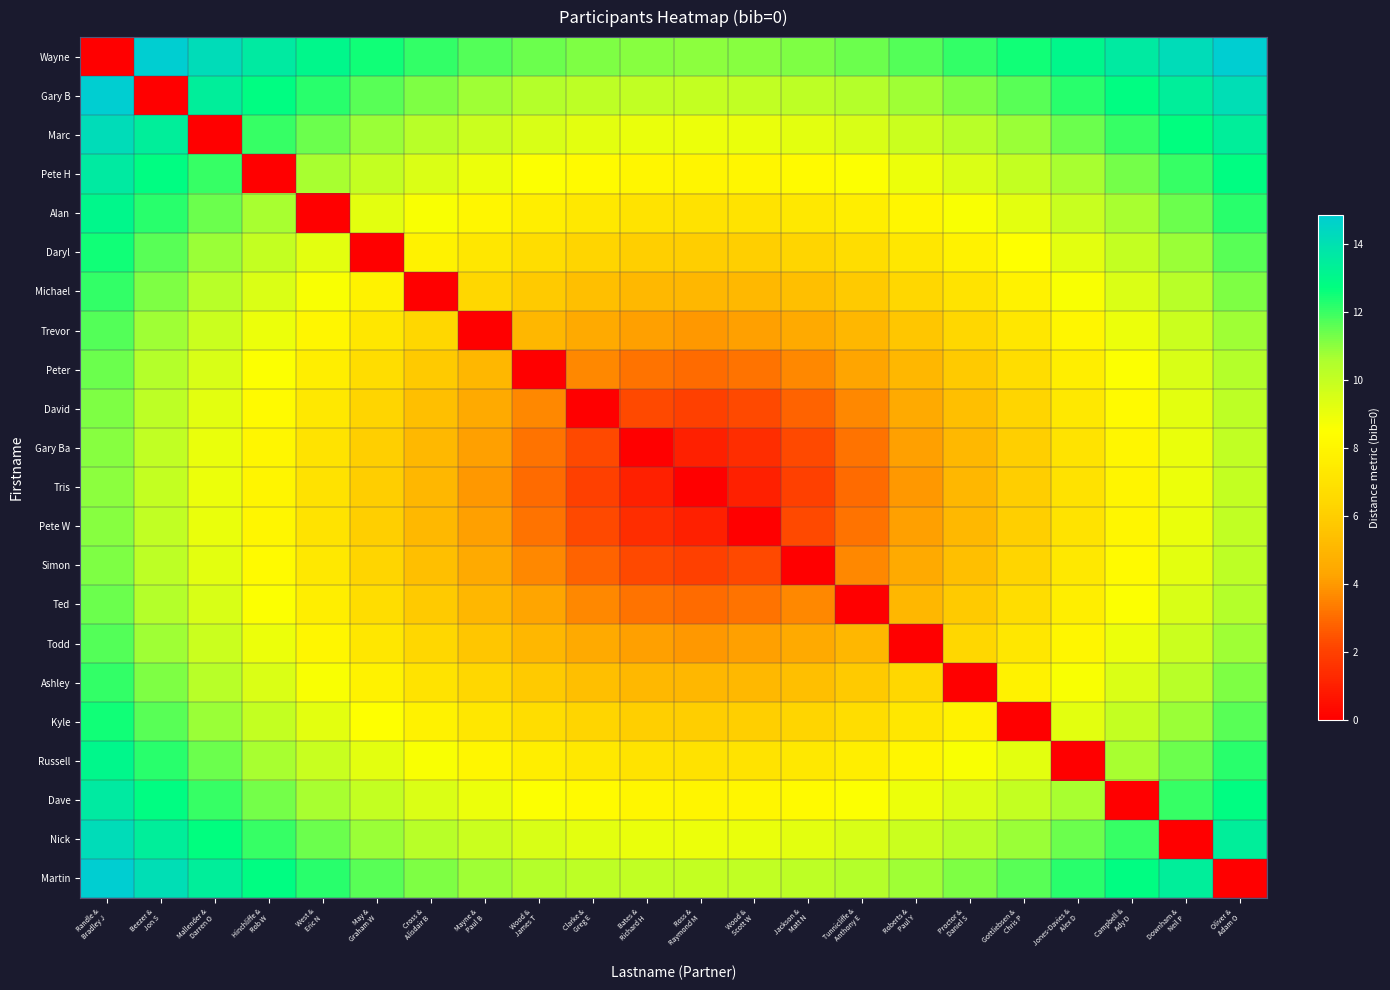

Reading right to left, transcribe all the data shown in this chart.

Wayne: Oliver &
Adam O=14.9	Downham &
Neil P=14.2	Campbell &
Ady D=13.6	Jones-Davies &
Alex D=13.0	Gottliebsen &
Chris P=12.5	Proctor &
Daniel S=12.1	Roberts &
Paul Y=11.7	Tunnicliffe &
Anthony E=11.4	Jackson &
Matt N=11.2	Wood &
Scott W=11.0	Ross &
Raymond M=11.0	Bates &
Richard H=11.0	Clarke &
Greg E=11.2	Wood &
James T=11.4	Mayne &
Paul B=11.7	Cross &
Alisdair B=12.1	May &
Graham W=12.5	West &
Eric N=13.0	Hinchliffe &
Rob W=13.6	Mallender &
Darren O=14.2	Beezer &
Jon S=14.9	Randle &
Bradley J=0.0
Gary B: Oliver &
Adam O=14.1	Downham &
Neil P=13.5	Campbell &
Ady D=12.8	Jones-Davies &
Alex D=12.2	Gottliebsen &
Chris P=11.7	Proctor &
Daniel S=11.2	Roberts &
Paul Y=10.8	Tunnicliffe &
Anthony E=10.4	Jackson &
Matt N=10.2	Wood &
Scott W=10.0	Ross &
Raymond M=10.0	Bates &
Richard H=10.0	Clarke &
Greg E=10.2	Wood &
James T=10.4	Mayne &
Paul B=10.8	Cross &
Alisdair B=11.2	May &
Graham W=11.7	West &
Eric N=12.2	Hinchliffe &
Rob W=12.8	Mallender &
Darren O=13.5	Beezer &
Jon S=0.0	Randle &
Bradley J=14.9
Marc: Oliver &
Adam O=13.5	Downham &
Neil P=12.7	Campbell &
Ady D=12.0	Jones-Davies &
Alex D=11.4	Gottliebsen &
Chris P=10.8	Proctor &
Daniel S=10.3	Roberts &
Paul Y=9.8	Tunnicliffe &
Anthony E=9.5	Jackson &
Matt N=9.2	Wood &
Scott W=9.1	Ross &
Raymond M=9.0	Bates &
Richard H=9.1	Clarke &
Greg E=9.2	Wood &
James T=9.5	Mayne &
Paul B=9.8	Cross &
Alisdair B=10.3	May &
Graham W=10.8	West &
Eric N=11.4	Hinchliffe &
Rob W=12.0	Mallender &
Darren O=0.0	Beezer &
Jon S=13.5	Randle &
Bradley J=14.2
Pete H: Oliver &
Adam O=12.8	Downham &
Neil P=12.0	Campbell &
Ady D=11.3	Jones-Davies &
Alex D=10.6	Gottliebsen &
Chris P=10.0	Proctor &
Daniel S=9.4	Roberts &
Paul Y=8.9	Tunnicliffe &
Anthony E=8.5	Jackson &
Matt N=8.2	Wood &
Scott W=8.1	Ross &
Raymond M=8.0	Bates &
Richard H=8.1	Clarke &
Greg E=8.2	Wood &
James T=8.5	Mayne &
Paul B=8.9	Cross &
Alisdair B=9.4	May &
Graham W=10.0	West &
Eric N=10.6	Hinchliffe &
Rob W=0.0	Mallender &
Darren O=12.0	Beezer &
Jon S=12.8	Randle &
Bradley J=13.6
Alan: Oliver &
Adam O=12.2	Downham &
Neil P=11.4	Campbell &
Ady D=10.6	Jones-Davies &
Alex D=9.9	Gottliebsen &
Chris P=9.2	Proctor &
Daniel S=8.6	Roberts &
Paul Y=8.1	Tunnicliffe &
Anthony E=7.6	Jackson &
Matt N=7.3	Wood &
Scott W=7.1	Ross &
Raymond M=7.0	Bates &
Richard H=7.1	Clarke &
Greg E=7.3	Wood &
James T=7.6	Mayne &
Paul B=8.1	Cross &
Alisdair B=8.6	May &
Graham W=9.2	West &
Eric N=0.0	Hinchliffe &
Rob W=10.6	Mallender &
Darren O=11.4	Beezer &
Jon S=12.2	Randle &
Bradley J=13.0
Daryl: Oliver &
Adam O=11.7	Downham &
Neil P=10.8	Campbell &
Ady D=10.0	Jones-Davies &
Alex D=9.2	Gottliebsen &
Chris P=8.5	Proctor &
Daniel S=7.8	Roberts &
Paul Y=7.2	Tunnicliffe &
Anthony E=6.7	Jackson &
Matt N=6.3	Wood &
Scott W=6.1	Ross &
Raymond M=6.0	Bates &
Richard H=6.1	Clarke &
Greg E=6.3	Wood &
James T=6.7	Mayne &
Paul B=7.2	Cross &
Alisdair B=7.8	May &
Graham W=0.0	West &
Eric N=9.2	Hinchliffe &
Rob W=10.0	Mallender &
Darren O=10.8	Beezer &
Jon S=11.7	Randle &
Bradley J=12.5
Michael: Oliver &
Adam O=11.2	Downham &
Neil P=10.3	Campbell &
Ady D=9.4	Jones-Davies &
Alex D=8.6	Gottliebsen &
Chris P=7.8	Proctor &
Daniel S=7.1	Roberts &
Paul Y=6.4	Tunnicliffe &
Anthony E=5.8	Jackson &
Matt N=5.4	Wood &
Scott W=5.1	Ross &
Raymond M=5.0	Bates &
Richard H=5.1	Clarke &
Greg E=5.4	Wood &
James T=5.8	Mayne &
Paul B=6.4	Cross &
Alisdair B=0.0	May &
Graham W=7.8	West &
Eric N=8.6	Hinchliffe &
Rob W=9.4	Mallender &
Darren O=10.3	Beezer &
Jon S=11.2	Randle &
Bradley J=12.1
Trevor: Oliver &
Adam O=10.8	Downham &
Neil P=9.8	Campbell &
Ady D=8.9	Jones-Davies &
Alex D=8.1	Gottliebsen &
Chris P=7.2	Proctor &
Daniel S=6.4	Roberts &
Paul Y=5.7	Tunnicliffe &
Anthony E=5.0	Jackson &
Matt N=4.5	Wood &
Scott W=4.1	Ross &
Raymond M=4.0	Bates &
Richard H=4.1	Clarke &
Greg E=4.5	Wood &
James T=5.0	Mayne &
Paul B=0.0	Cross &
Alisdair B=6.4	May &
Graham W=7.2	West &
Eric N=8.1	Hinchliffe &
Rob W=8.9	Mallender &
Darren O=9.8	Beezer &
Jon S=10.8	Randle &
Bradley J=11.7
Peter: Oliver &
Adam O=10.4	Downham &
Neil P=9.5	Campbell &
Ady D=8.5	Jones-Davies &
Alex D=7.6	Gottliebsen &
Chris P=6.7	Proctor &
Daniel S=5.8	Roberts &
Paul Y=5.0	Tunnicliffe &
Anthony E=4.2	Jackson &
Matt N=3.6	Wood &
Scott W=3.2	Ross &
Raymond M=3.0	Bates &
Richard H=3.2	Clarke &
Greg E=3.6	Wood &
James T=0.0	Mayne &
Paul B=5.0	Cross &
Alisdair B=5.8	May &
Graham W=6.7	West &
Eric N=7.6	Hinchliffe &
Rob W=8.5	Mallender &
Darren O=9.5	Beezer &
Jon S=10.4	Randle &
Bradley J=11.4
David: Oliver &
Adam O=10.2	Downham &
Neil P=9.2	Campbell &
Ady D=8.2	Jones-Davies &
Alex D=7.3	Gottliebsen &
Chris P=6.3	Proctor &
Daniel S=5.4	Roberts &
Paul Y=4.5	Tunnicliffe &
Anthony E=3.6	Jackson &
Matt N=2.8	Wood &
Scott W=2.2	Ross &
Raymond M=2.0	Bates &
Richard H=2.2	Clarke &
Greg E=0.0	Wood &
James T=3.6	Mayne &
Paul B=4.5	Cross &
Alisdair B=5.4	May &
Graham W=6.3	West &
Eric N=7.3	Hinchliffe &
Rob W=8.2	Mallender &
Darren O=9.2	Beezer &
Jon S=10.2	Randle &
Bradley J=11.2
Gary Ba: Oliver &
Adam O=10.0	Downham &
Neil P=9.1	Campbell &
Ady D=8.1	Jones-Davies &
Alex D=7.1	Gottliebsen &
Chris P=6.1	Proctor &
Daniel S=5.1	Roberts &
Paul Y=4.1	Tunnicliffe &
Anthony E=3.2	Jackson &
Matt N=2.2	Wood &
Scott W=1.4	Ross &
Raymond M=1.0	Bates &
Richard H=0.0	Clarke &
Greg E=2.2	Wood &
James T=3.2	Mayne &
Paul B=4.1	Cross &
Alisdair B=5.1	May &
Graham W=6.1	West &
Eric N=7.1	Hinchliffe &
Rob W=8.1	Mallender &
Darren O=9.1	Beezer &
Jon S=10.0	Randle &
Bradley J=11.0
Tris: Oliver &
Adam O=10.0	Downham &
Neil P=9.0	Campbell &
Ady D=8.0	Jones-Davies &
Alex D=7.0	Gottliebsen &
Chris P=6.0	Proctor &
Daniel S=5.0	Roberts &
Paul Y=4.0	Tunnicliffe &
Anthony E=3.0	Jackson &
Matt N=2.0	Wood &
Scott W=1.0	Ross &
Raymond M=0.0	Bates &
Richard H=1.0	Clarke &
Greg E=2.0	Wood &
James T=3.0	Mayne &
Paul B=4.0	Cross &
Alisdair B=5.0	May &
Graham W=6.0	West &
Eric N=7.0	Hinchliffe &
Rob W=8.0	Mallender &
Darren O=9.0	Beezer &
Jon S=10.0	Randle &
Bradley J=11.0
Pete W: Oliver &
Adam O=10.0	Downham &
Neil P=9.1	Campbell &
Ady D=8.1	Jones-Davies &
Alex D=7.1	Gottliebsen &
Chris P=6.1	Proctor &
Daniel S=5.1	Roberts &
Paul Y=4.1	Tunnicliffe &
Anthony E=3.2	Jackson &
Matt N=2.2	Wood &
Scott W=0.0	Ross &
Raymond M=1.0	Bates &
Richard H=1.4	Clarke &
Greg E=2.2	Wood &
James T=3.2	Mayne &
Paul B=4.1	Cross &
Alisdair B=5.1	May &
Graham W=6.1	West &
Eric N=7.1	Hinchliffe &
Rob W=8.1	Mallender &
Darren O=9.1	Beezer &
Jon S=10.0	Randle &
Bradley J=11.0
Simon: Oliver &
Adam O=10.2	Downham &
Neil P=9.2	Campbell &
Ady D=8.2	Jones-Davies &
Alex D=7.3	Gottliebsen &
Chris P=6.3	Proctor &
Daniel S=5.4	Roberts &
Paul Y=4.5	Tunnicliffe &
Anthony E=3.6	Jackson &
Matt N=0.0	Wood &
Scott W=2.2	Ross &
Raymond M=2.0	Bates &
Richard H=2.2	Clarke &
Greg E=2.8	Wood &
James T=3.6	Mayne &
Paul B=4.5	Cross &
Alisdair B=5.4	May &
Graham W=6.3	West &
Eric N=7.3	Hinchliffe &
Rob W=8.2	Mallender &
Darren O=9.2	Beezer &
Jon S=10.2	Randle &
Bradley J=11.2
Ted: Oliver &
Adam O=10.4	Downham &
Neil P=9.5	Campbell &
Ady D=8.5	Jones-Davies &
Alex D=7.6	Gottliebsen &
Chris P=6.7	Proctor &
Daniel S=5.8	Roberts &
Paul Y=5.0	Tunnicliffe &
Anthony E=0.0	Jackson &
Matt N=3.6	Wood &
Scott W=3.2	Ross &
Raymond M=3.0	Bates &
Richard H=3.2	Clarke &
Greg E=3.6	Wood &
James T=4.2	Mayne &
Paul B=5.0	Cross &
Alisdair B=5.8	May &
Graham W=6.7	West &
Eric N=7.6	Hinchliffe &
Rob W=8.5	Mallender &
Darren O=9.5	Beezer &
Jon S=10.4	Randle &
Bradley J=11.4
Todd: Oliver &
Adam O=10.8	Downham &
Neil P=9.8	Campbell &
Ady D=8.9	Jones-Davies &
Alex D=8.1	Gottliebsen &
Chris P=7.2	Proctor &
Daniel S=6.4	Roberts &
Paul Y=0.0	Tunnicliffe &
Anthony E=5.0	Jackson &
Matt N=4.5	Wood &
Scott W=4.1	Ross &
Raymond M=4.0	Bates &
Richard H=4.1	Clarke &
Greg E=4.5	Wood &
James T=5.0	Mayne &
Paul B=5.7	Cross &
Alisdair B=6.4	May &
Graham W=7.2	West &
Eric N=8.1	Hinchliffe &
Rob W=8.9	Mallender &
Darren O=9.8	Beezer &
Jon S=10.8	Randle &
Bradley J=11.7
Ashley: Oliver &
Adam O=11.2	Downham &
Neil P=10.3	Campbell &
Ady D=9.4	Jones-Davies &
Alex D=8.6	Gottliebsen &
Chris P=7.8	Proctor &
Daniel S=0.0	Roberts &
Paul Y=6.4	Tunnicliffe &
Anthony E=5.8	Jackson &
Matt N=5.4	Wood &
Scott W=5.1	Ross &
Raymond M=5.0	Bates &
Richard H=5.1	Clarke &
Greg E=5.4	Wood &
James T=5.8	Mayne &
Paul B=6.4	Cross &
Alisdair B=7.1	May &
Graham W=7.8	West &
Eric N=8.6	Hinchliffe &
Rob W=9.4	Mallender &
Darren O=10.3	Beezer &
Jon S=11.2	Randle &
Bradley J=12.1
Kyle: Oliver &
Adam O=11.7	Downham &
Neil P=10.8	Campbell &
Ady D=10.0	Jones-Davies &
Alex D=9.2	Gottliebsen &
Chris P=0.0	Proctor &
Daniel S=7.8	Roberts &
Paul Y=7.2	Tunnicliffe &
Anthony E=6.7	Jackson &
Matt N=6.3	Wood &
Scott W=6.1	Ross &
Raymond M=6.0	Bates &
Richard H=6.1	Clarke &
Greg E=6.3	Wood &
James T=6.7	Mayne &
Paul B=7.2	Cross &
Alisdair B=7.8	May &
Graham W=8.5	West &
Eric N=9.2	Hinchliffe &
Rob W=10.0	Mallender &
Darren O=10.8	Beezer &
Jon S=11.7	Randle &
Bradley J=12.5
Russell: Oliver &
Adam O=12.2	Downham &
Neil P=11.4	Campbell &
Ady D=10.6	Jones-Davies &
Alex D=0.0	Gottliebsen &
Chris P=9.2	Proctor &
Daniel S=8.6	Roberts &
Paul Y=8.1	Tunnicliffe &
Anthony E=7.6	Jackson &
Matt N=7.3	Wood &
Scott W=7.1	Ross &
Raymond M=7.0	Bates &
Richard H=7.1	Clarke &
Greg E=7.3	Wood &
James T=7.6	Mayne &
Paul B=8.1	Cross &
Alisdair B=8.6	May &
Graham W=9.2	West &
Eric N=9.9	Hinchliffe &
Rob W=10.6	Mallender &
Darren O=11.4	Beezer &
Jon S=12.2	Randle &
Bradley J=13.0
Dave: Oliver &
Adam O=12.8	Downham &
Neil P=12.0	Campbell &
Ady D=0.0	Jones-Davies &
Alex D=10.6	Gottliebsen &
Chris P=10.0	Proctor &
Daniel S=9.4	Roberts &
Paul Y=8.9	Tunnicliffe &
Anthony E=8.5	Jackson &
Matt N=8.2	Wood &
Scott W=8.1	Ross &
Raymond M=8.0	Bates &
Richard H=8.1	Clarke &
Greg E=8.2	Wood &
James T=8.5	Mayne &
Paul B=8.9	Cross &
Alisdair B=9.4	May &
Graham W=10.0	West &
Eric N=10.6	Hinchliffe &
Rob W=11.3	Mallender &
Darren O=12.0	Beezer &
Jon S=12.8	Randle &
Bradley J=13.6
Nick: Oliver &
Adam O=13.5	Downham &
Neil P=0.0	Campbell &
Ady D=12.0	Jones-Davies &
Alex D=11.4	Gottliebsen &
Chris P=10.8	Proctor &
Daniel S=10.3	Roberts &
Paul Y=9.8	Tunnicliffe &
Anthony E=9.5	Jackson &
Matt N=9.2	Wood &
Scott W=9.1	Ross &
Raymond M=9.0	Bates &
Richard H=9.1	Clarke &
Greg E=9.2	Wood &
James T=9.5	Mayne &
Paul B=9.8	Cross &
Alisdair B=10.3	May &
Graham W=10.8	West &
Eric N=11.4	Hinchliffe &
Rob W=12.0	Mallender &
Darren O=12.7	Beezer &
Jon S=13.5	Randle &
Bradley J=14.2
Martin: Oliver &
Adam O=0.0	Downham &
Neil P=13.5	Campbell &
Ady D=12.8	Jones-Davies &
Alex D=12.2	Gottliebsen &
Chris P=11.7	Proctor &
Daniel S=11.2	Roberts &
Paul Y=10.8	Tunnicliffe &
Anthony E=10.4	Jackson &
Matt N=10.2	Wood &
Scott W=10.0	Ross &
Raymond M=10.0	Bates &
Richard H=10.0	Clarke &
Greg E=10.2	Wood &
James T=10.4	Mayne &
Paul B=10.8	Cross &
Alisdair B=11.2	May &
Graham W=11.7	West &
Eric N=12.2	Hinchliffe &
Rob W=12.8	Mallender &
Darren O=13.5	Beezer &
Jon S=14.1	Randle &
Bradley J=14.9